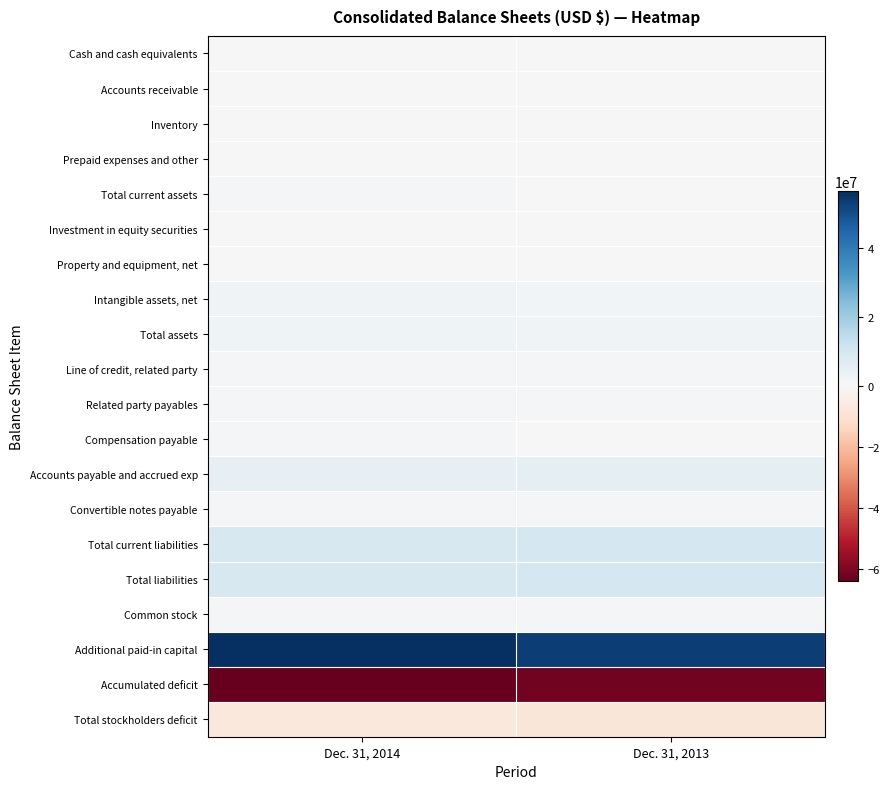

Reading left to right, transcribe all the data shown in this chart.

Cash and cash equivalents: Dec. 31, 2014=309393	Dec. 31, 2013=10359
Accounts receivable: Dec. 31, 2014=47718	Dec. 31, 2013=146298
Inventory: Dec. 31, 2014=13537	Dec. 31, 2013=65238
Prepaid expenses and other: Dec. 31, 2014=162184	Dec. 31, 2013=154637
Total current assets: Dec. 31, 2014=532832	Dec. 31, 2013=376532
Investment in equity securities: Dec. 31, 2014=0	Dec. 31, 2013=87500
Property and equipment, net: Dec. 31, 2014=32118	Dec. 31, 2013=38393
Intangible assets, net: Dec. 31, 2014=1790622	Dec. 31, 2013=1670033
Total assets: Dec. 31, 2014=2355572	Dec. 31, 2013=2172458
Line of credit, related party: Dec. 31, 2014=753704	Dec. 31, 2013=979545
Related party payables: Dec. 31, 2014=952835	Dec. 31, 2013=1147697
Compensation payable: Dec. 31, 2014=491109	Dec. 31, 2013=402079
Accounts payable and accrued exp: Dec. 31, 2014=4668960	Dec. 31, 2013=5264527
Convertible notes payable: Dec. 31, 2014=932047	Dec. 31, 2013=981215
Total current liabilities: Dec. 31, 2014=9097808	Dec. 31, 2013=10042487
Total liabilities: Dec. 31, 2014=9097808	Dec. 31, 2013=10046009
Common stock: Dec. 31, 2014=774211	Dec. 31, 2013=684536
Additional paid-in capital: Dec. 31, 2014=56437812	Dec. 31, 2013=53215960
Accumulated deficit: Dec. 31, 2014=-63954259	Dec. 31, 2013=-61774047
Total stockholders deficit: Dec. 31, 2014=-6742236	Dec. 31, 2013=-7873551